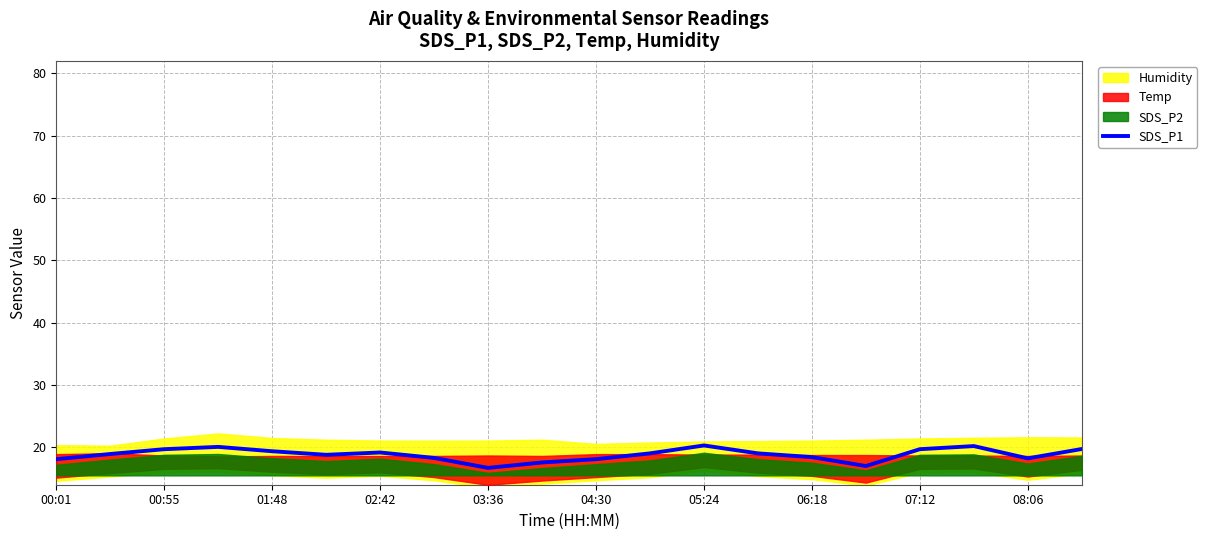

True or false: SDS_P1 has a value of 25.8 at 03:36.

False